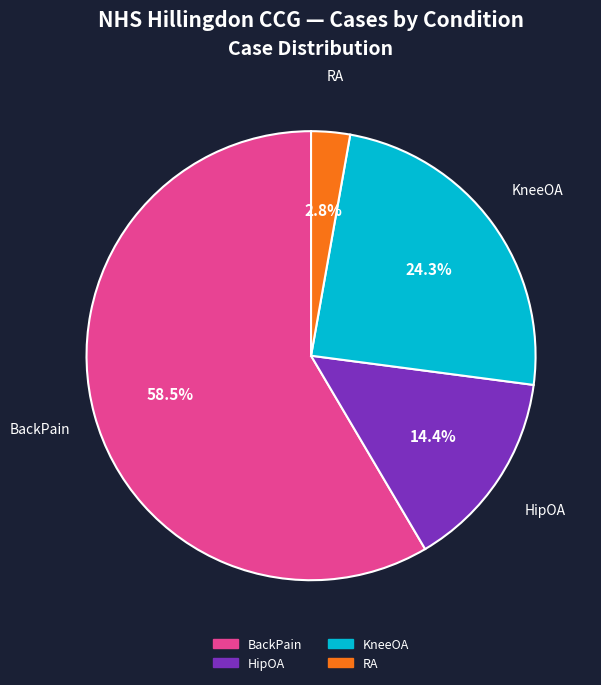

How much of the chart is everything except RA?

97.2%